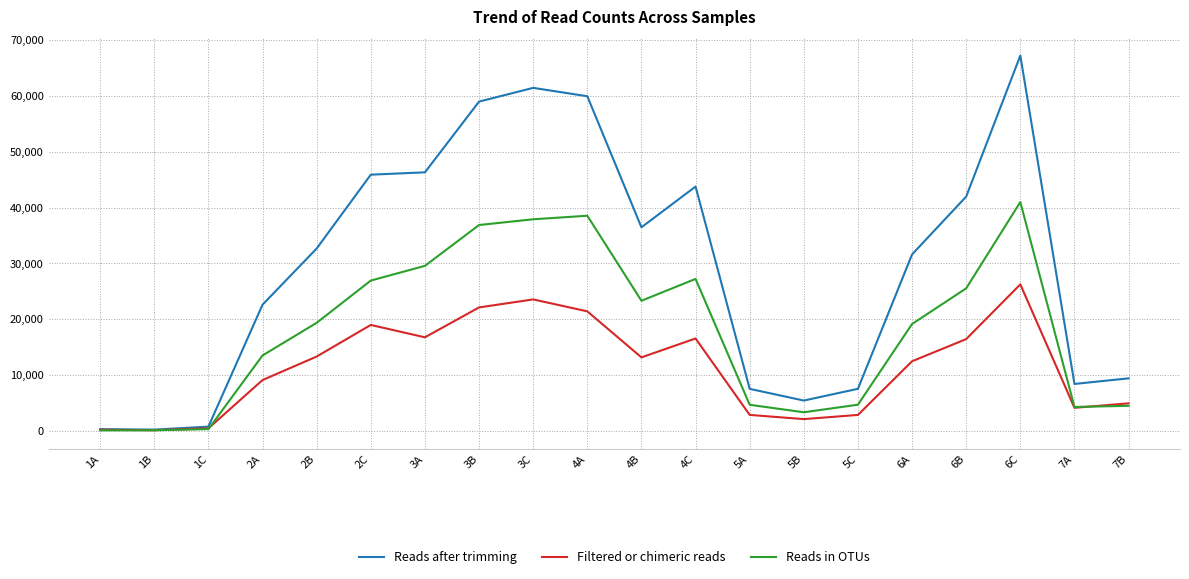

What is the difference between the highest and lowest values at 7B?

4926